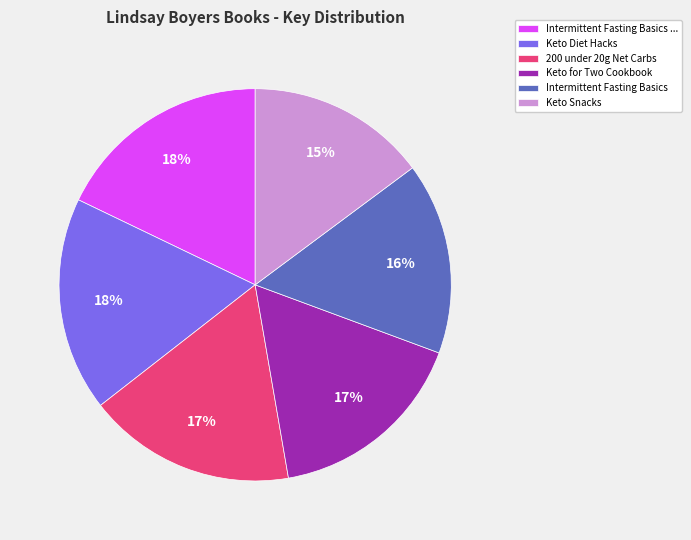

Is it true that Keto Diet Hacks is 18% of the pie?

True